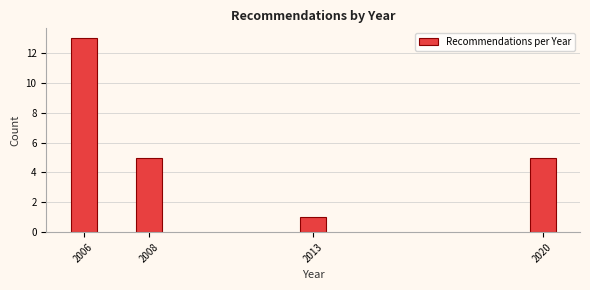

Reading left to right, extract all data points from this chart.

13	5	1	5